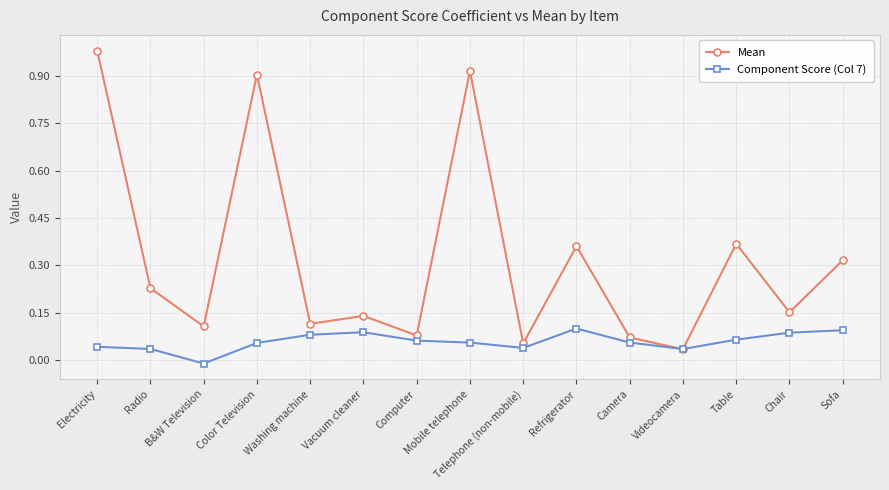

What is the label of the 13th point from the left?

Table